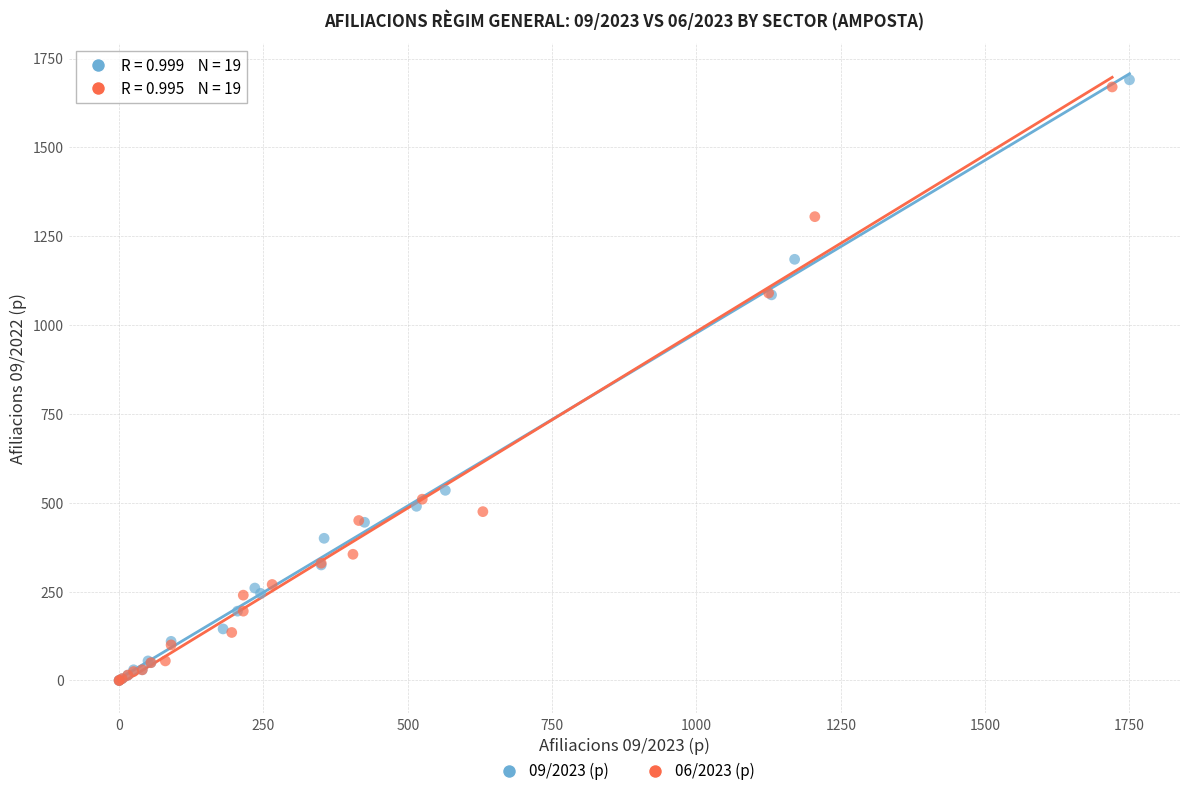

Which series has the widest spread of Y values?

09/2023 (p)